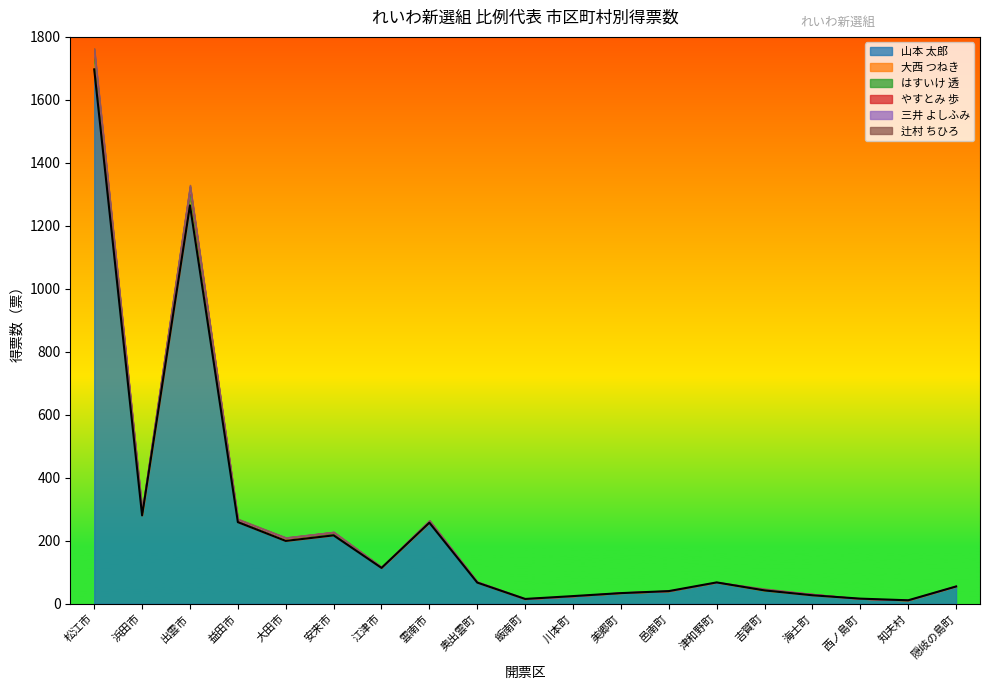

Where do はすいけ 透 and やすとみ 歩 first cross each other?

出雲市 and 益田市